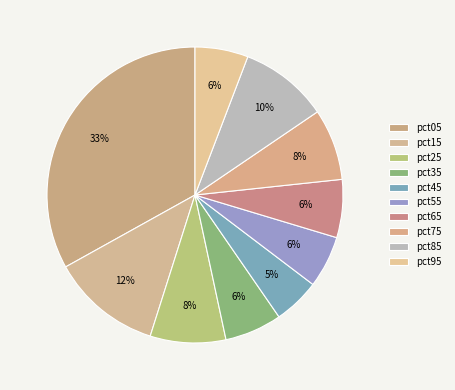

How many slices are in this pie chart?

10